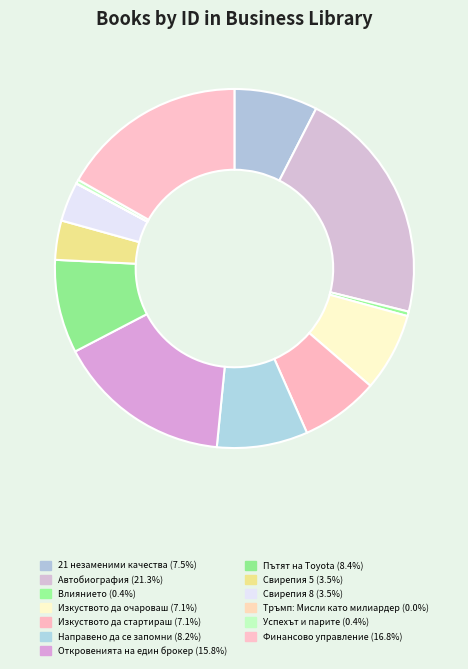

To the nearest percent, what portion does Свирепия 8 represent?

4%